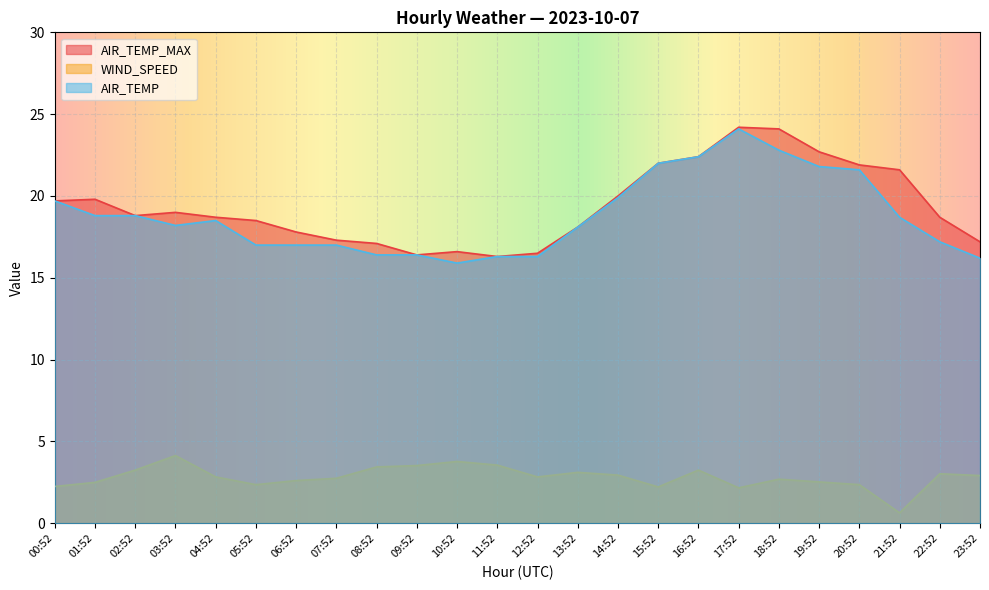

What is the approximate value of AIR_TEMP at 00:52?

19.7